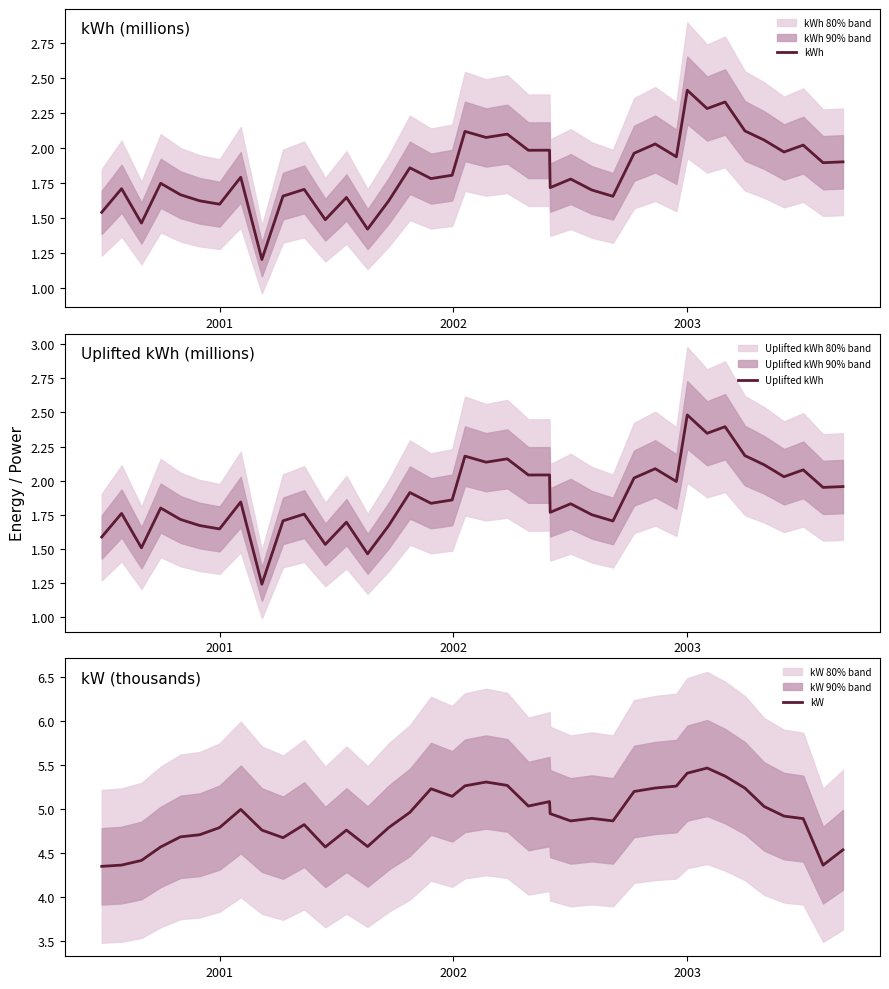

At which label does kWh reach its peak?

2003